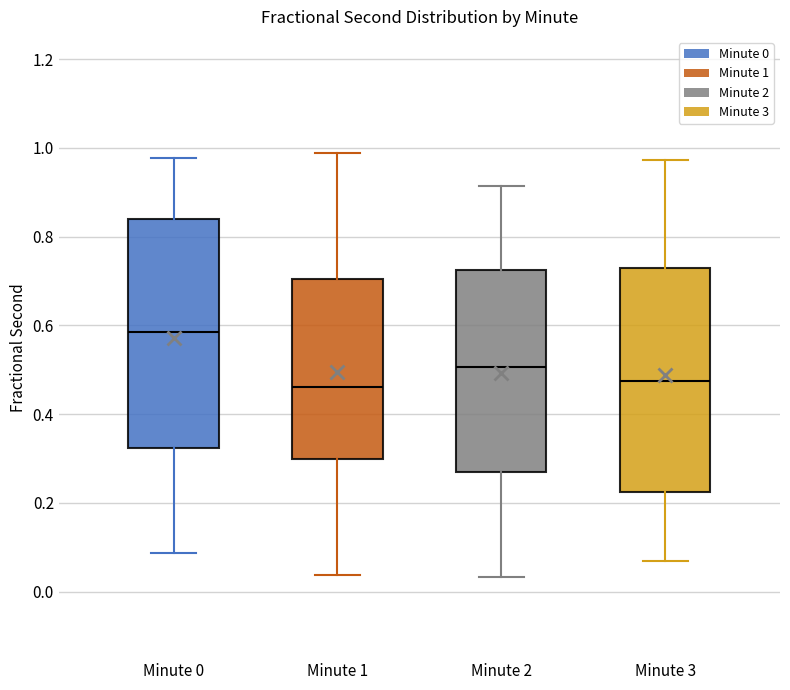

Where does the upper whisker of the box for Minute 3 end on the y-axis? The values are not printed on the chart, so give them approximately, as read against the axis.

0.98